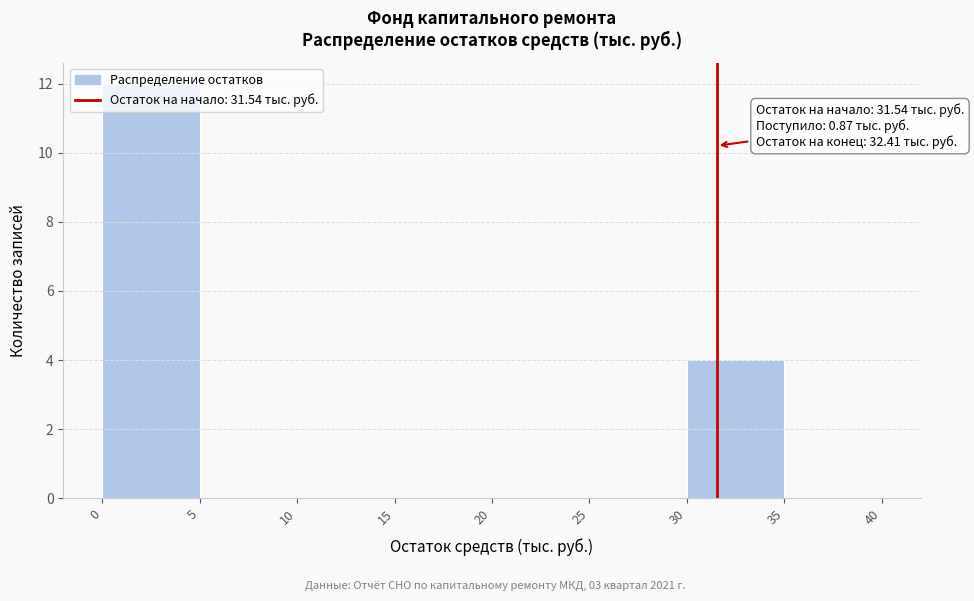

Over which range of the x-axis is the bar tallest?

0 to 5